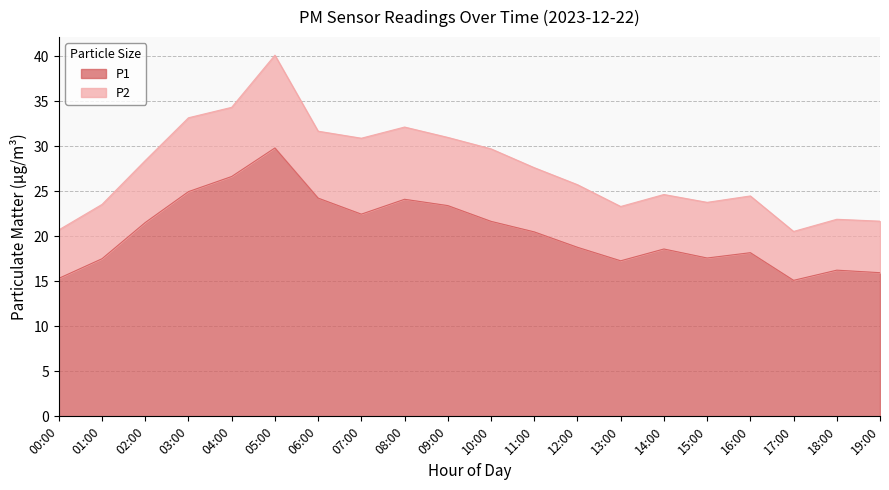

How many interior local valleys (lower than both neighbors) does the data have?

4